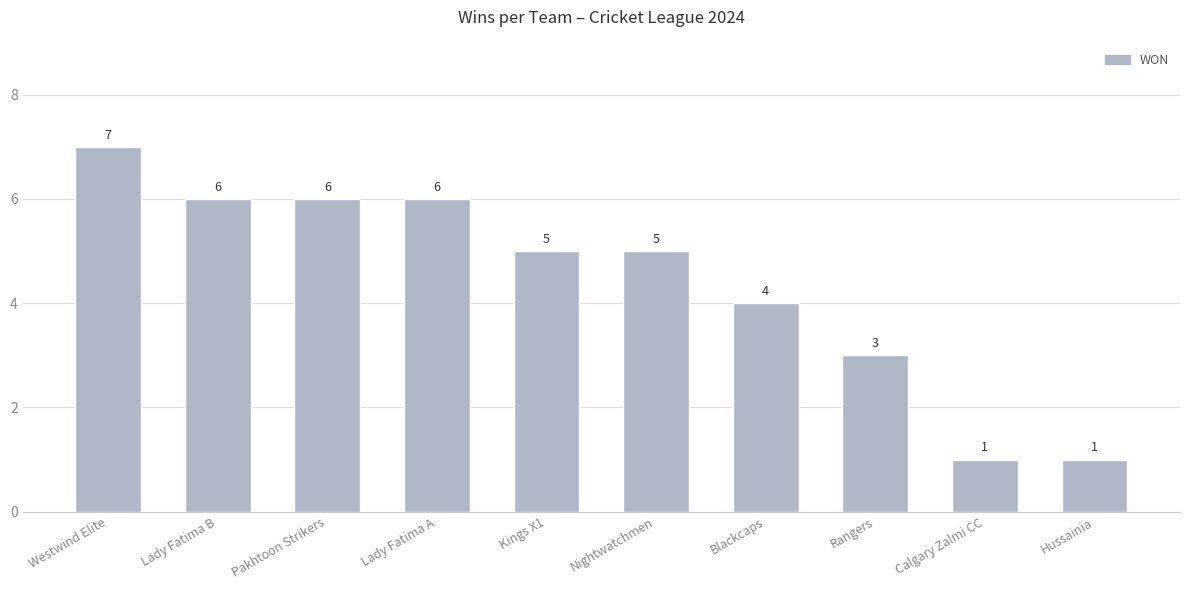

Which label corresponds to the largest value in the chart?

Westwind Elite